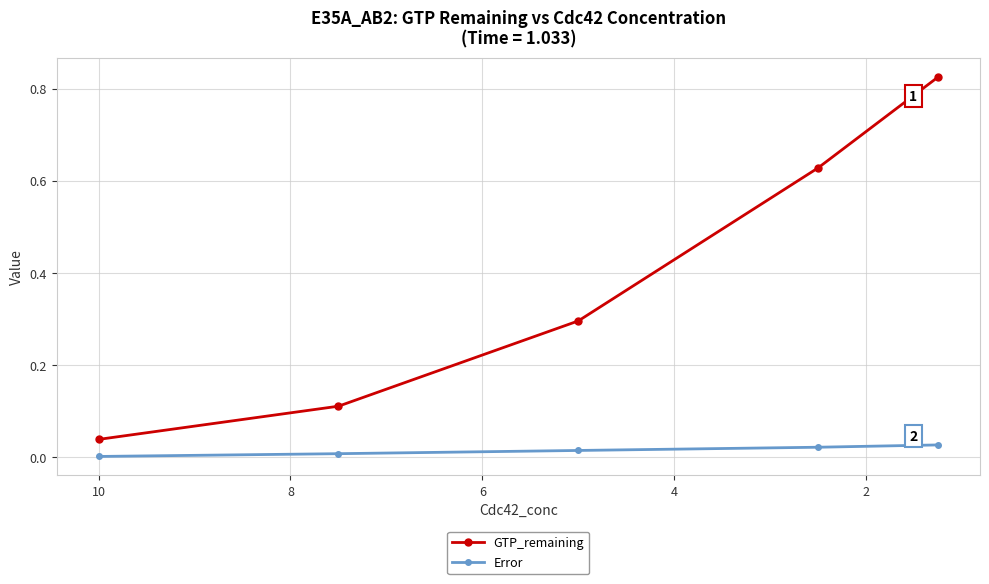

What is the difference between the second highest and second lowest values in the GTP_remaining series?

0.5